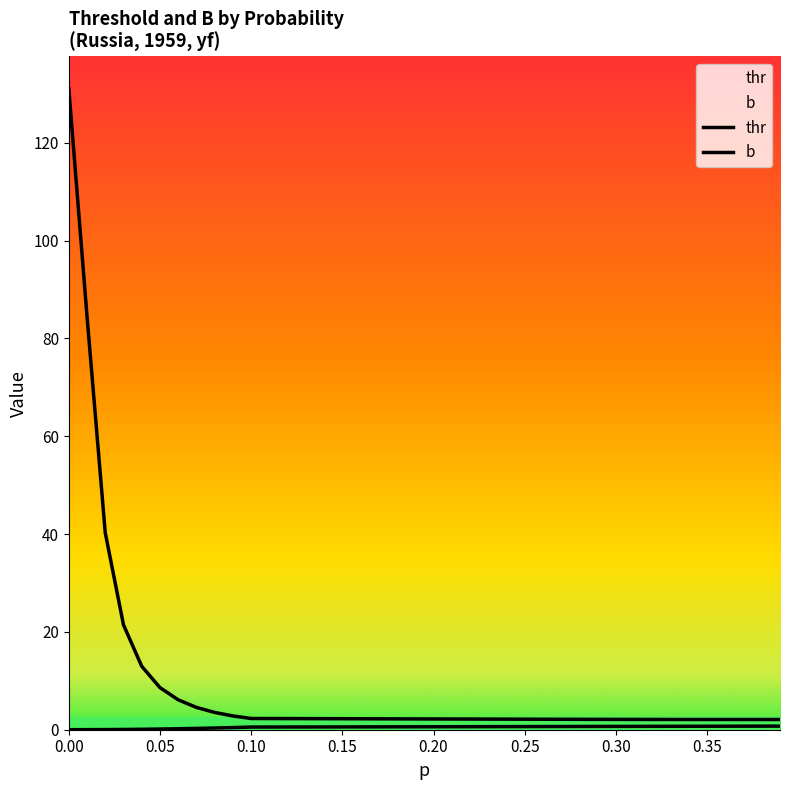

True or false: thr and b cross at least once.

False